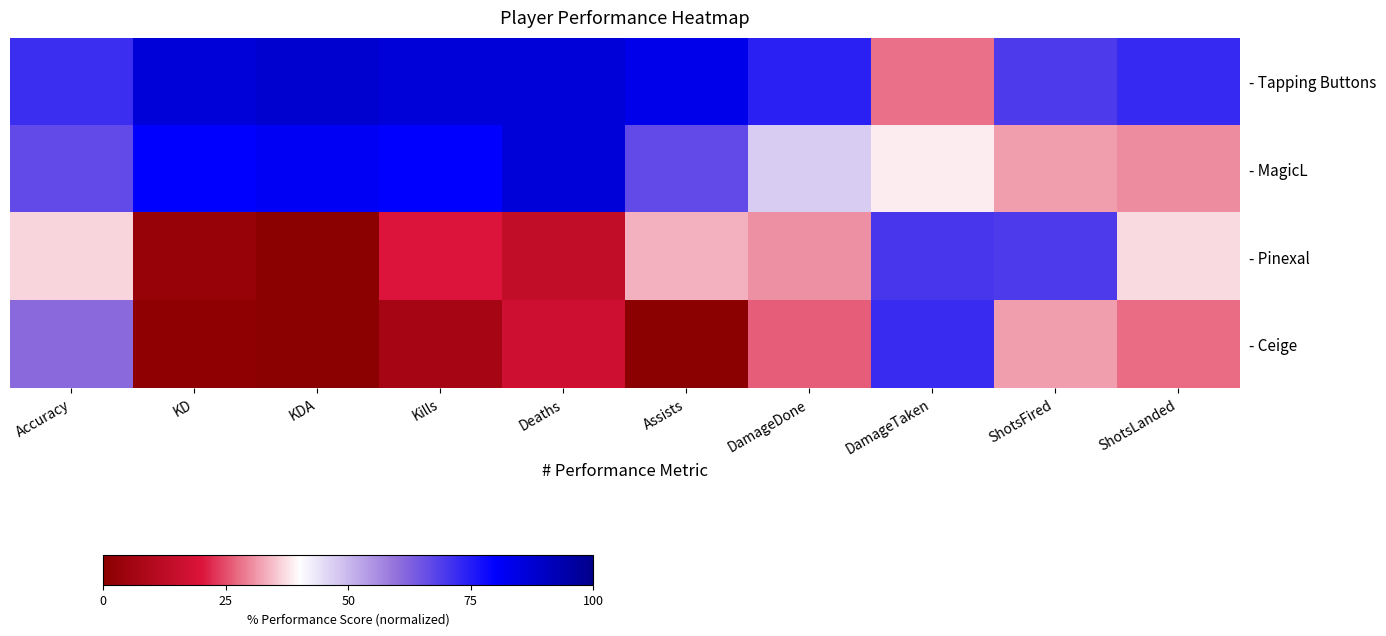

Reading left to right, transcribe all the data shown in this chart.

- Tapping Buttons: Accuracy=71.7	KD=86.7	KDA=88.0	Kills=86.7	Deaths=86.7	Assists=83.3	DamageDone=74.0	DamageTaken=27.8	ShotsFired=69.2	ShotsLanded=72.3
- MagicL: Accuracy=66.7	KD=80.0	KDA=81.6	Kills=80.0	Deaths=86.7	Assists=66.7	DamageDone=47.2	DamageTaken=38.4	ShotsFired=31.7	ShotsLanded=30.2
- Pinexal: Accuracy=36.7	KD=3.1	KDA=0.0	Kills=20.0	Deaths=13.3	Assists=33.3	DamageDone=30.6	DamageTaken=70.2	ShotsFired=69.2	ShotsLanded=37.0
- Ceige: Accuracy=61.1	KD=1.1	KDA=0.0	Kills=6.7	Deaths=16.7	Assists=0.0	DamageDone=26.3	DamageTaken=72.0	ShotsFired=31.7	ShotsLanded=27.7